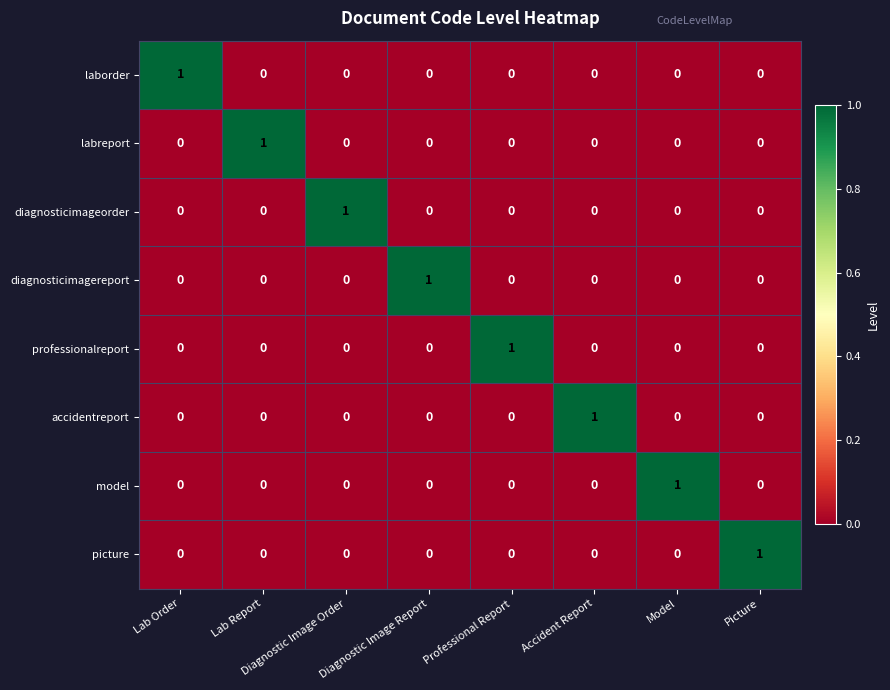

At how many categories does at least one series exceed 0?

8